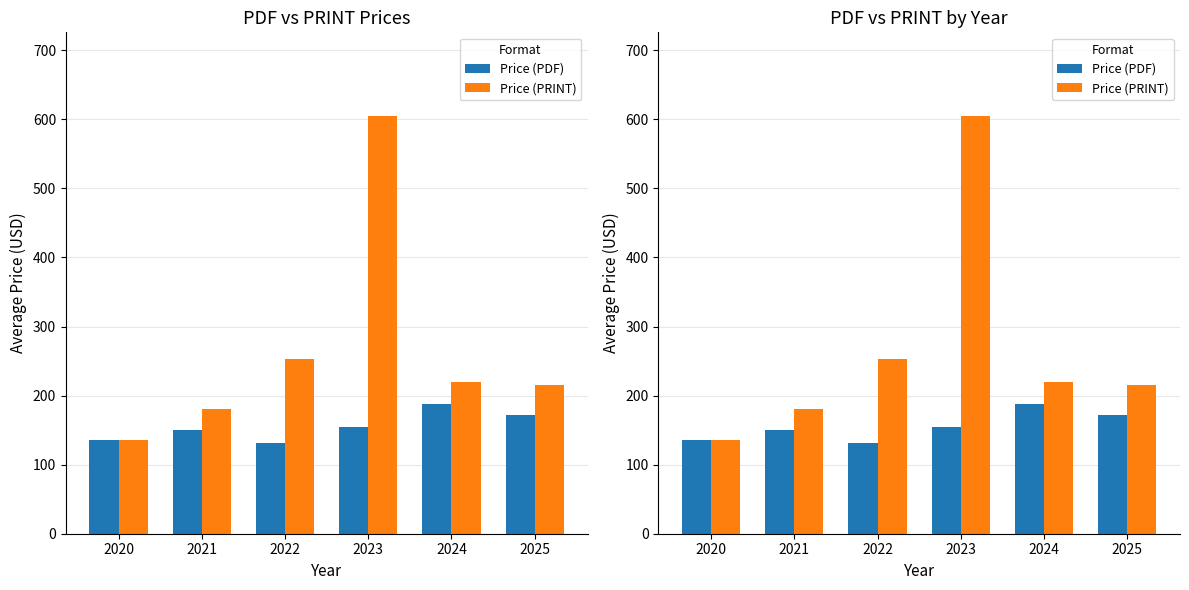

How many data points in Price (PRINT) are above 220?

2